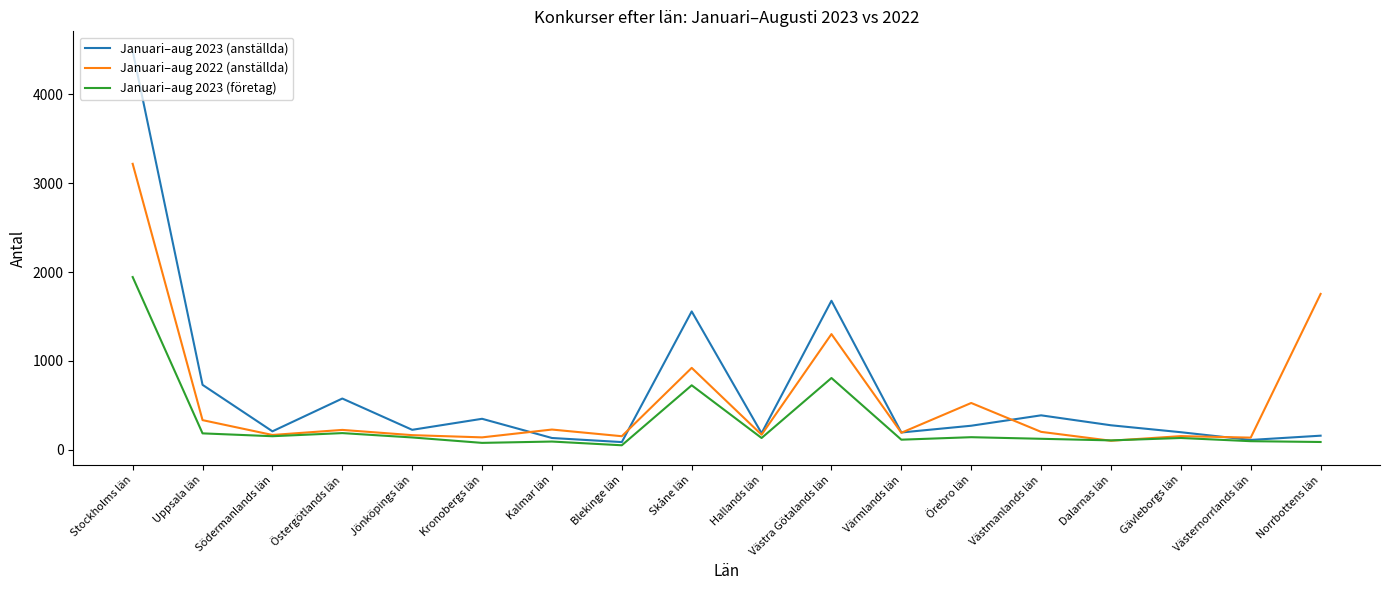

Which series has the largest total across all categories?

Januari–aug 2023 (anställda)